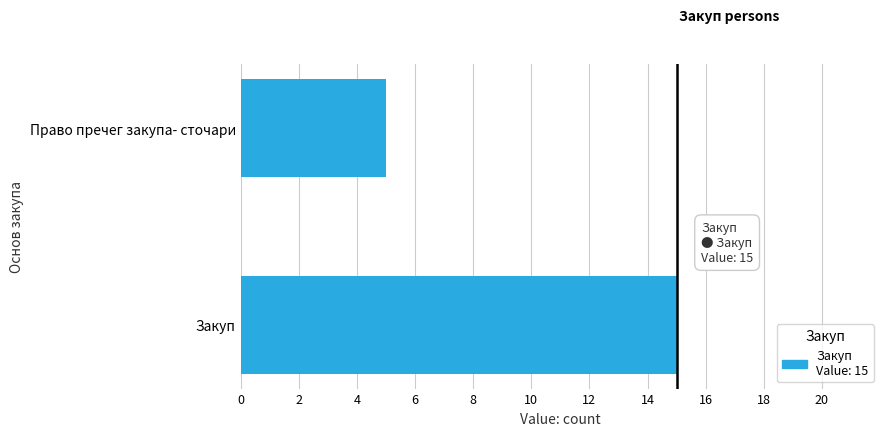

What is the average value?

10